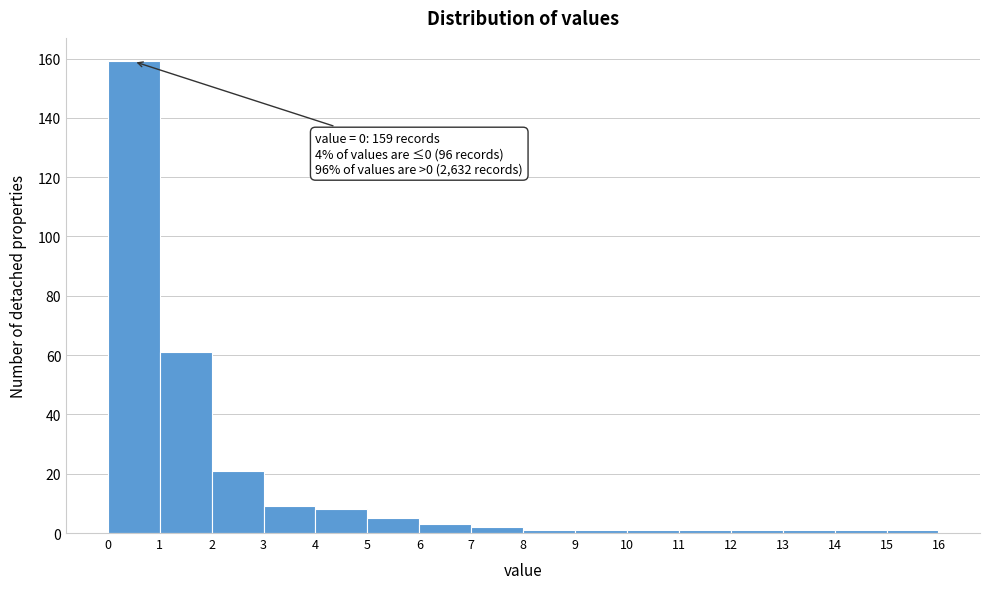

Which range on the x-axis has the tallest bar?

0 to 1